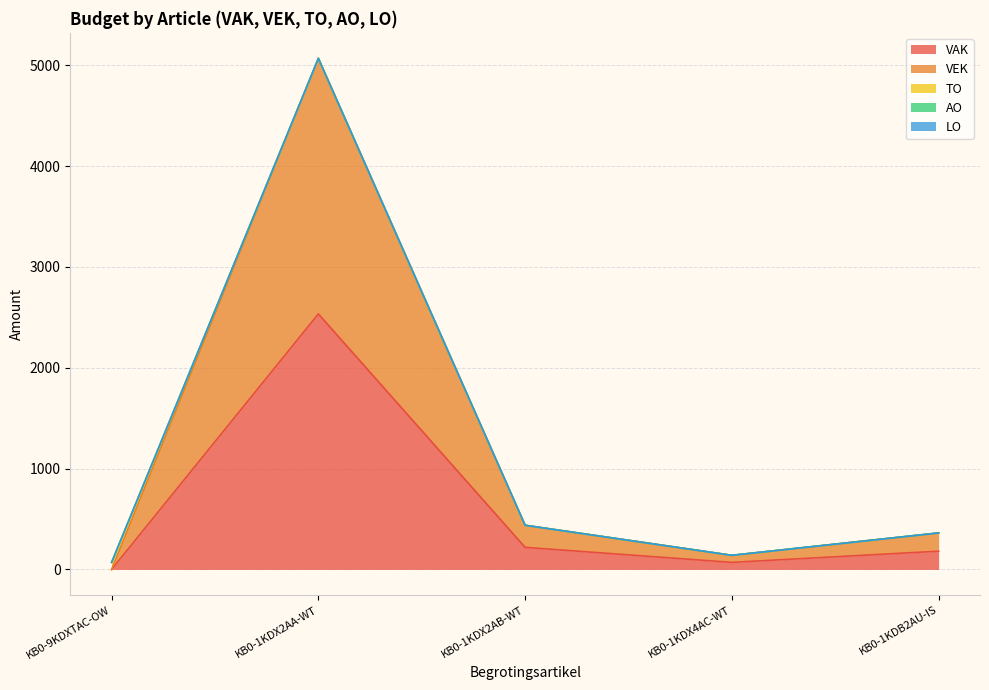

At which label does LO reach its minimum?

KB0-9KDXTAC-OW